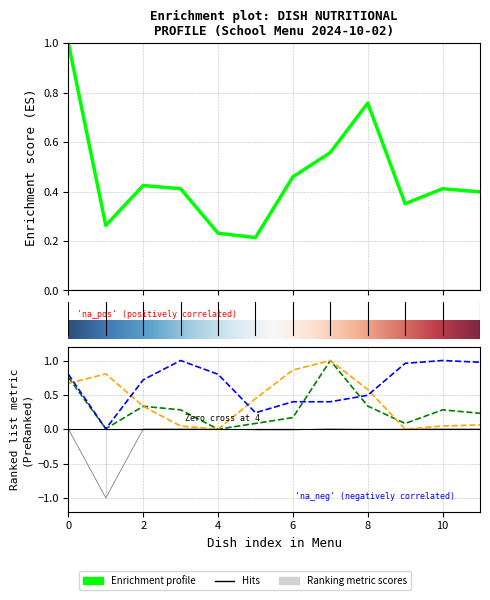

Does the chart display data point markers on the line(s)?

No